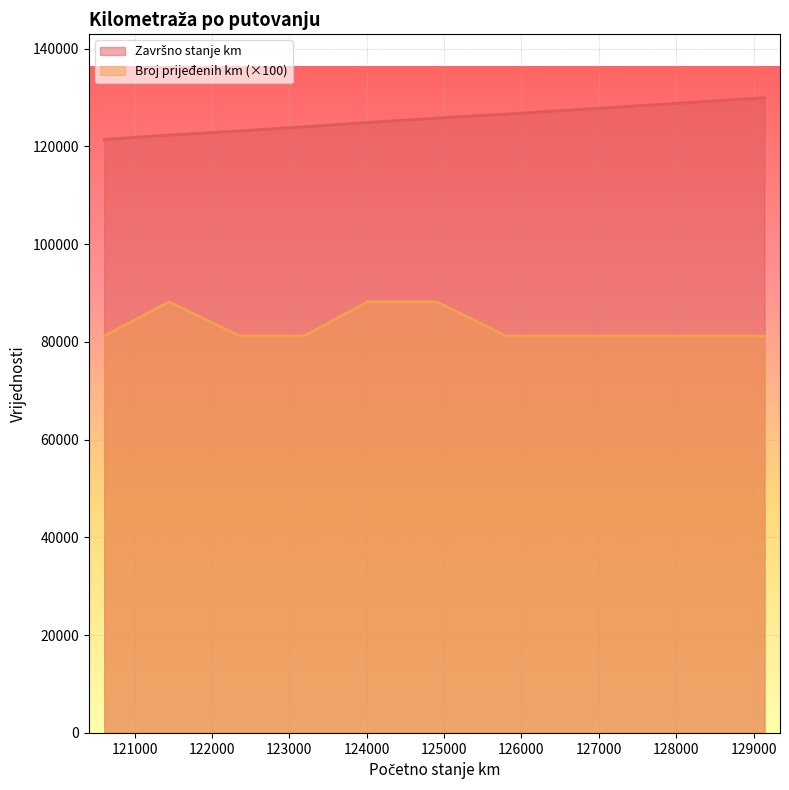

At which label is Broj prijeđenih km closest to 84700?

120608